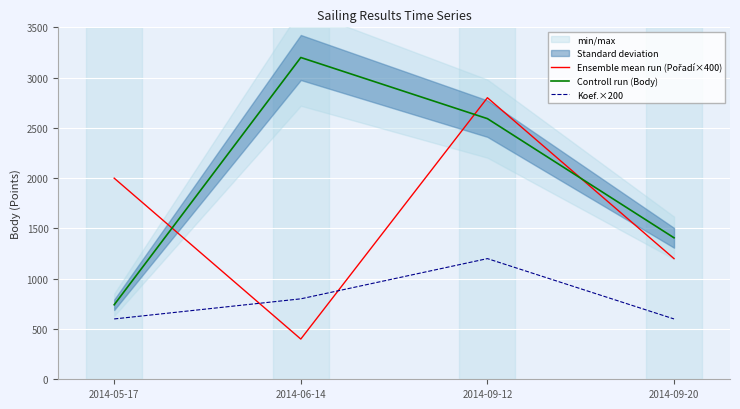

What is the highest value of the Koef.×200 series?

1200